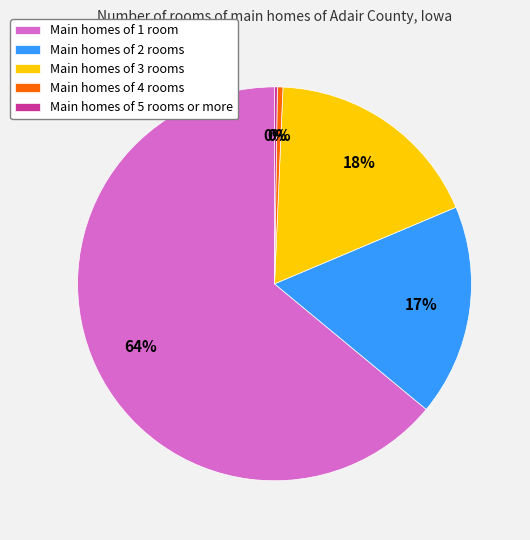

Which category has the biggest portion of the pie?

Main homes of 1 room